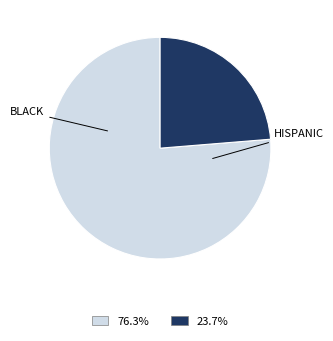

Approximately how many times larger is the value at 23.7% compared to 76.3%?

0.3